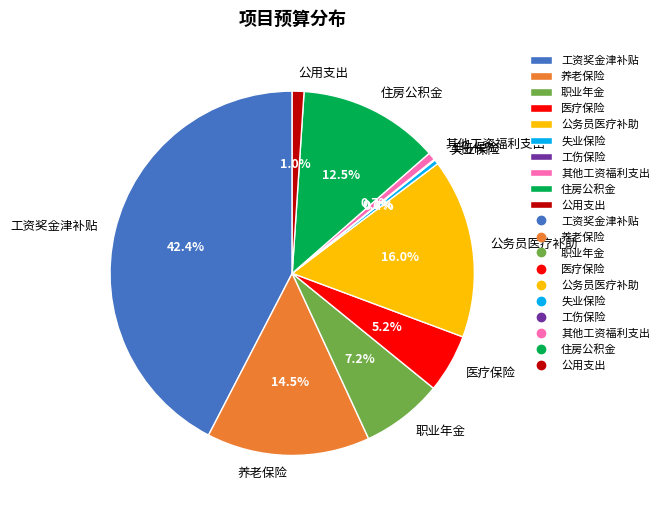

The 公务员医疗补助 slice represents 16% of the pie. True or false?

True